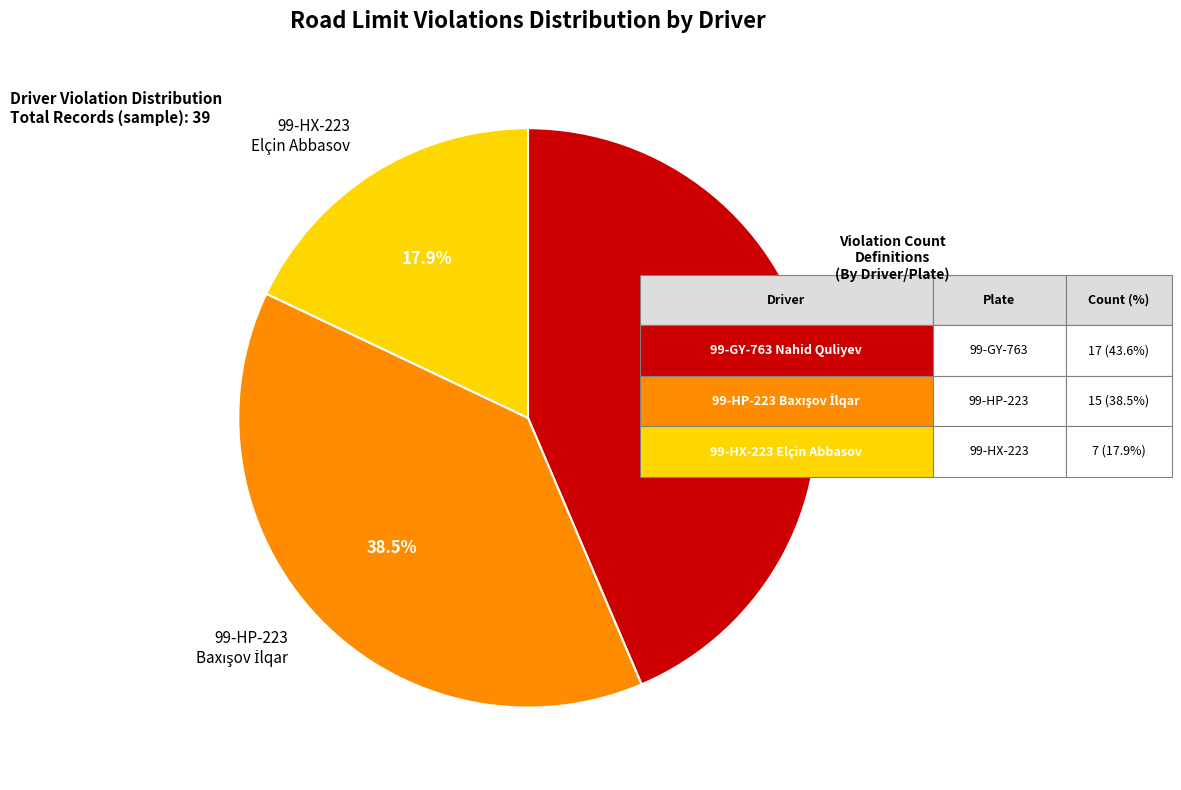

To the nearest percent, what is the difference between the largest and smallest slice percentages?

26%